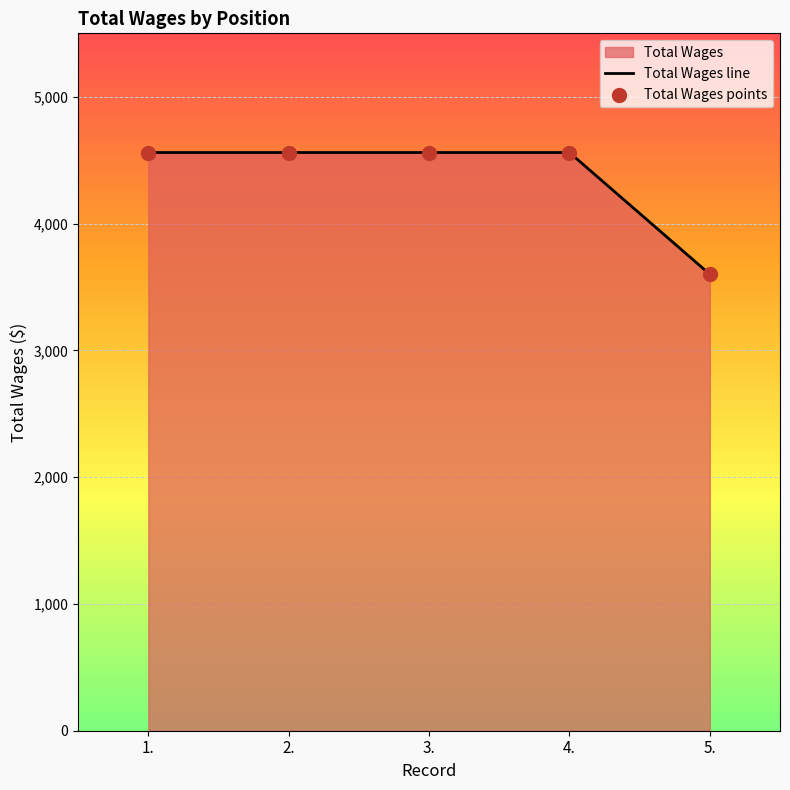

Which series has the largest Y range (max minus min)?

Total Wages line